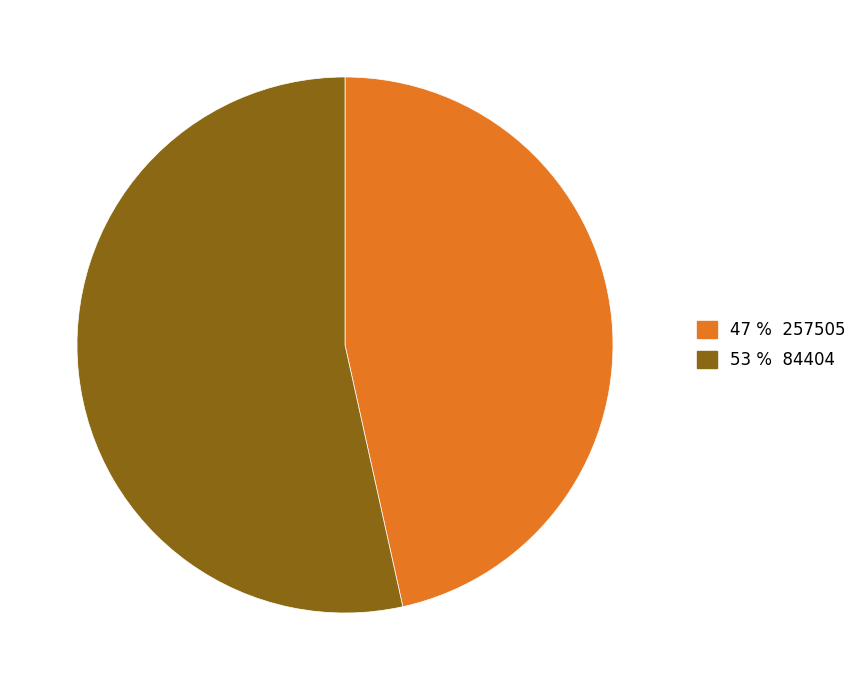

Is there a majority slice in this chart?

Yes